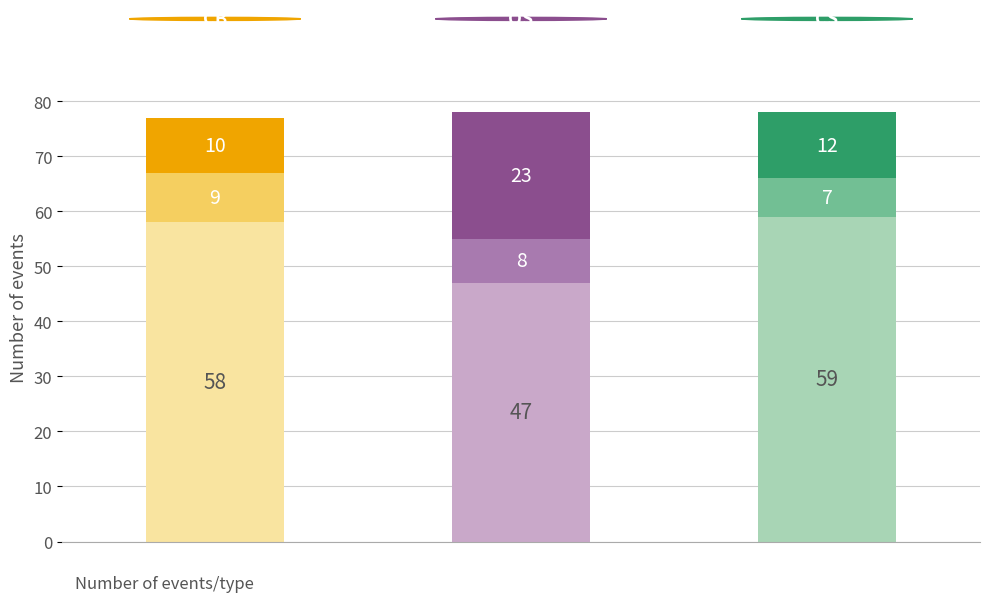

Is the value of bottom at GS greater than the value of top at GS?

Yes